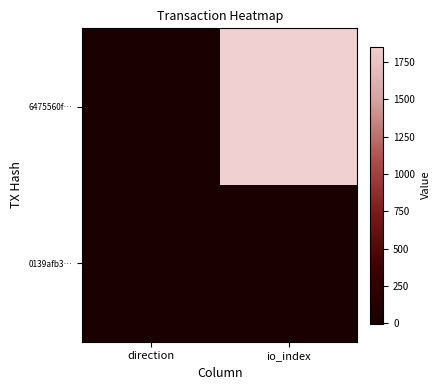

Which series has the largest range (max minus min)?

6475560f…